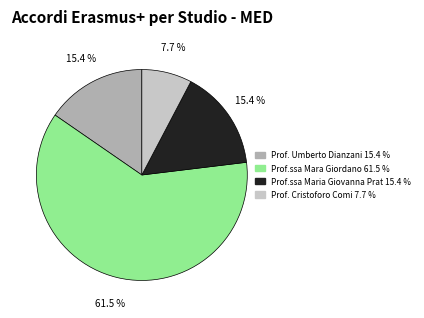

Which slice is the smallest?

Prof. Cristoforo Comi